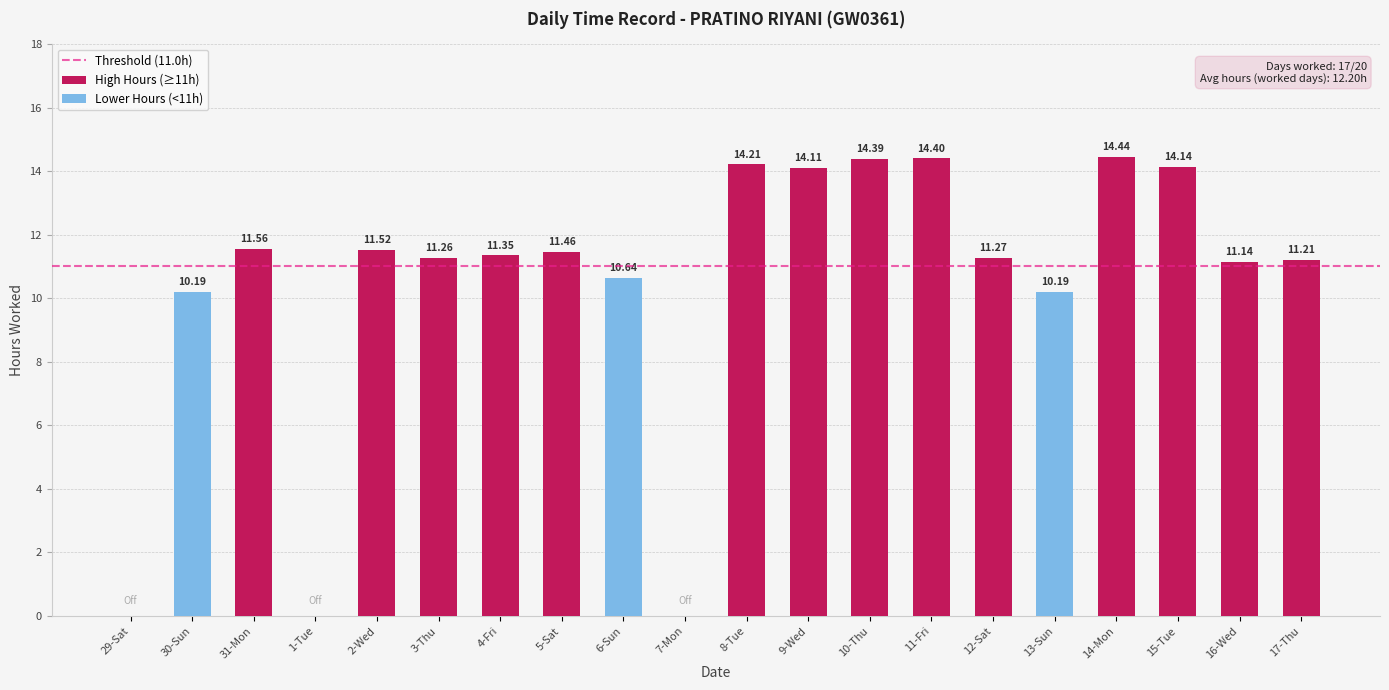

Where does the data first go above 11?

31-Mon